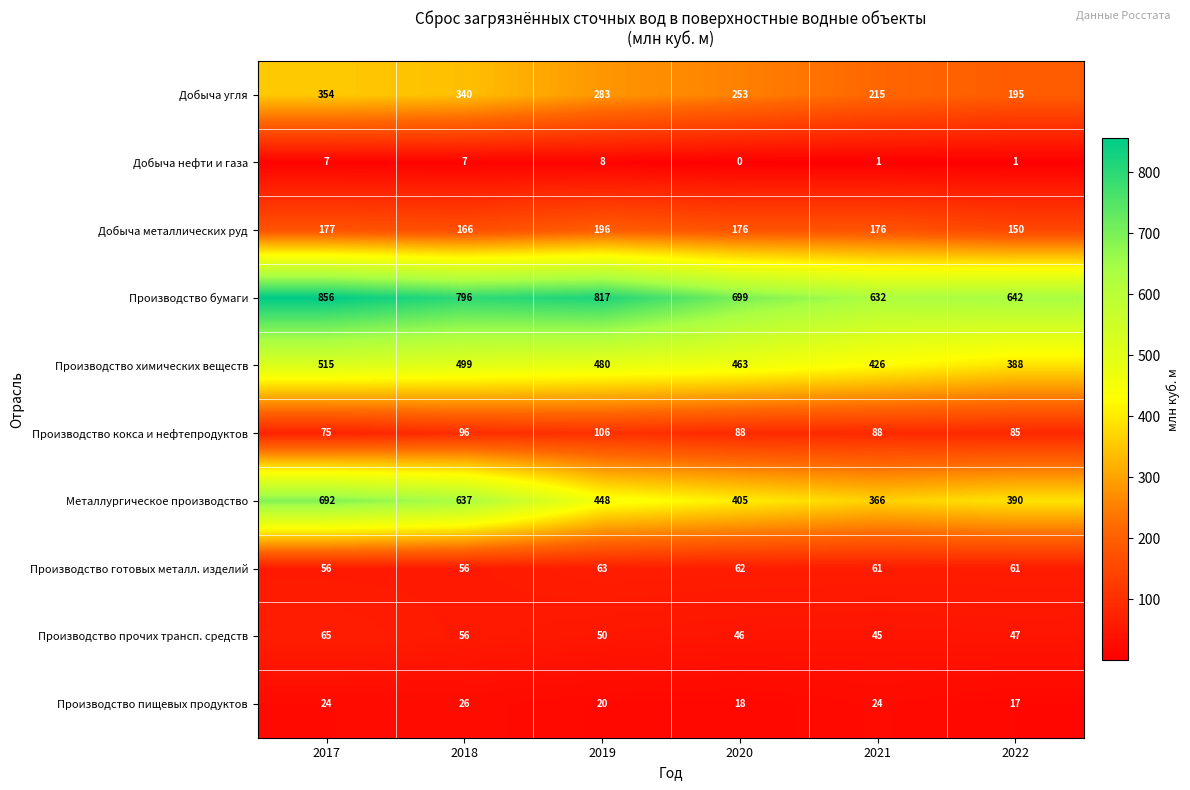

True or false: Производство прочих трансп. средств has a value of 75 at 2020.

False